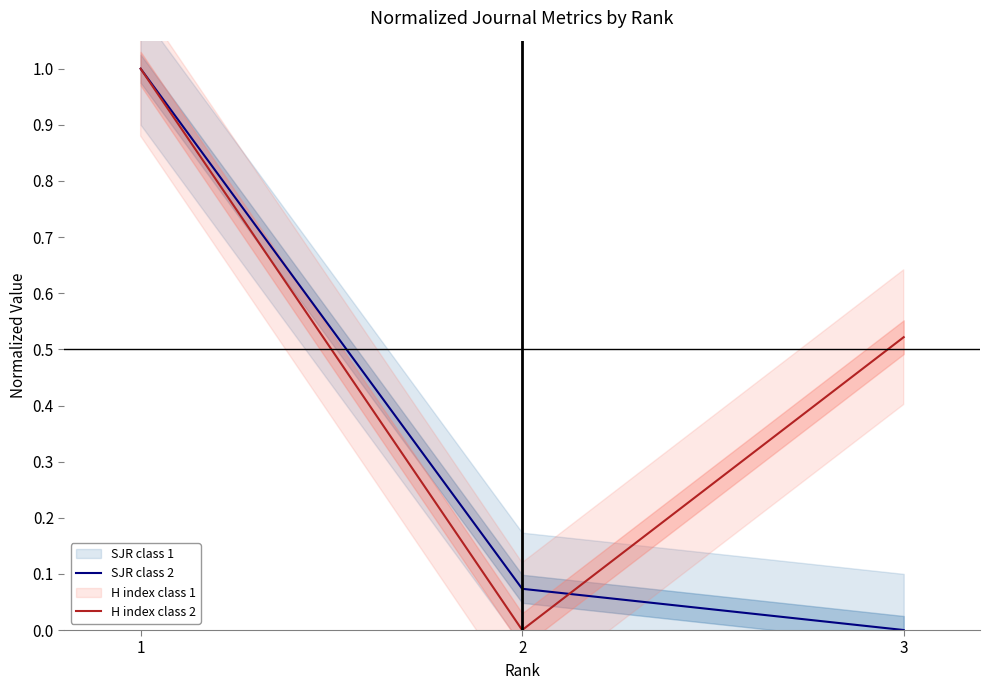

At how many categories does at least one series exceed 0?

3